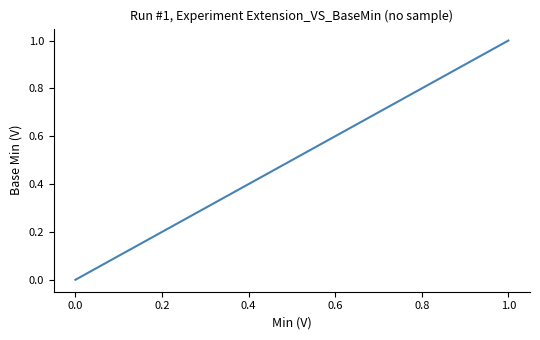

The chart shows a value of 0 at 1.0. True or false?

False